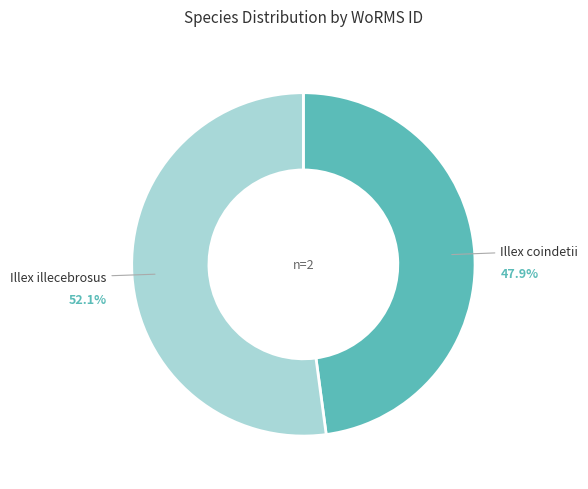

What is the ratio of the value at Illex illecebrosus to the value at Illex coindetii?

1.1